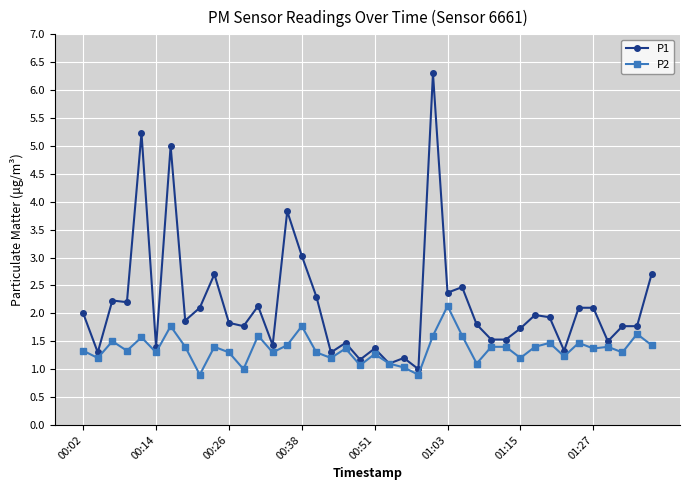

Rank the series by their maximum value, from lowest to highest.

P2, P1